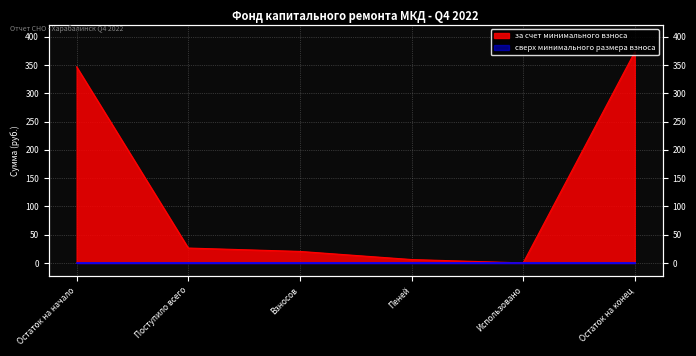

Reading left to right, what are all the values shown in this chart?

346.8	26.3	20.3	6.0	0.0	373.1